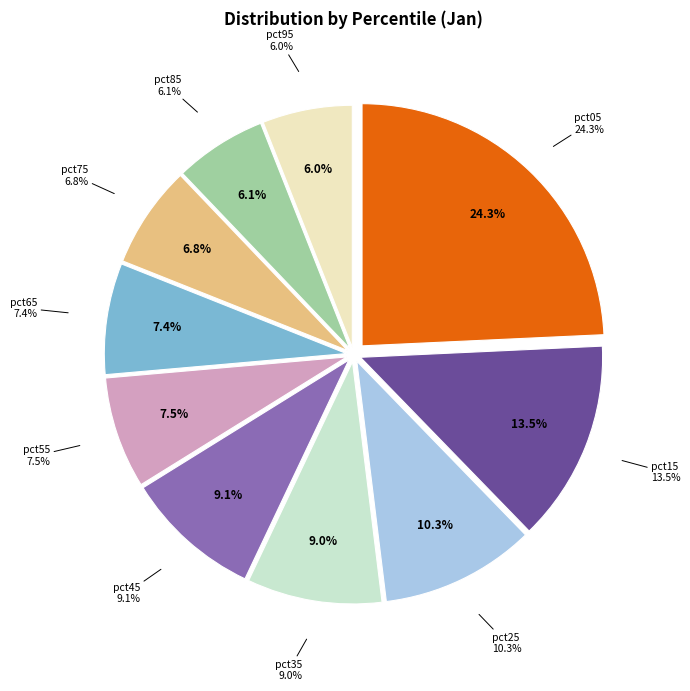

How many slices are in this pie chart?

10